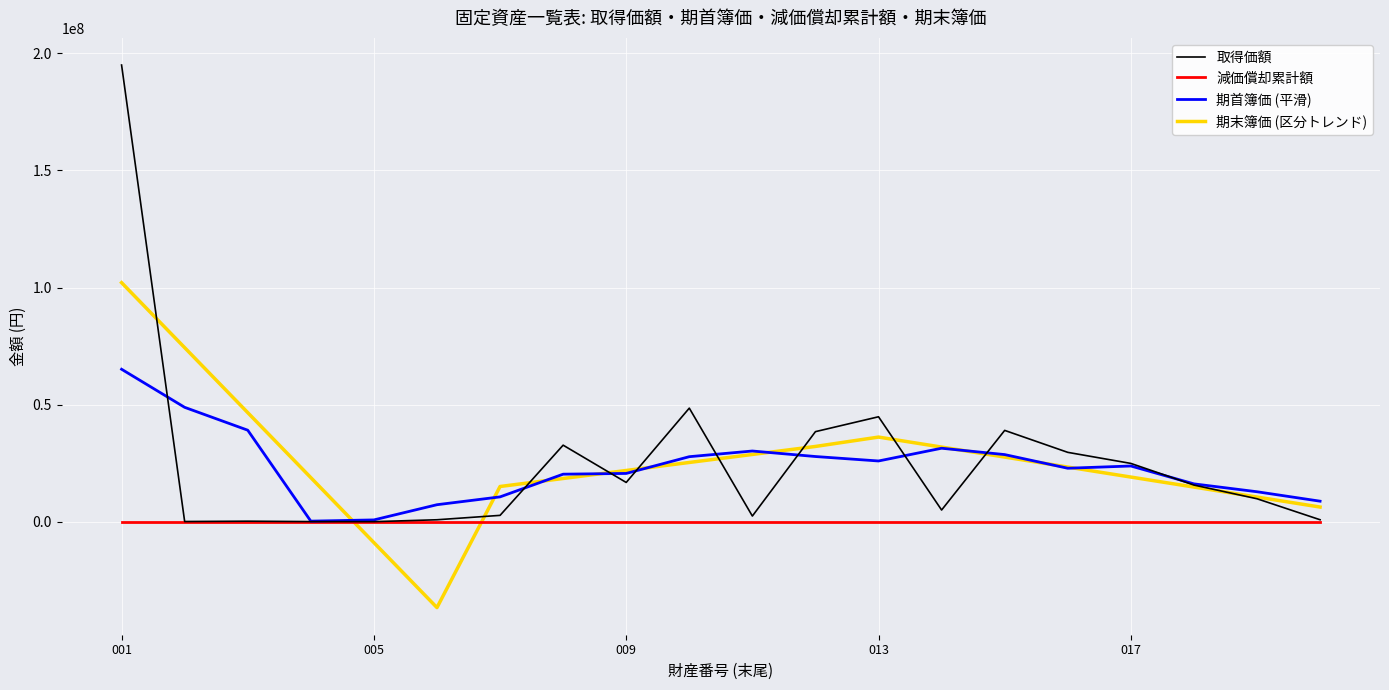

Count the number of data series in this chart.

4